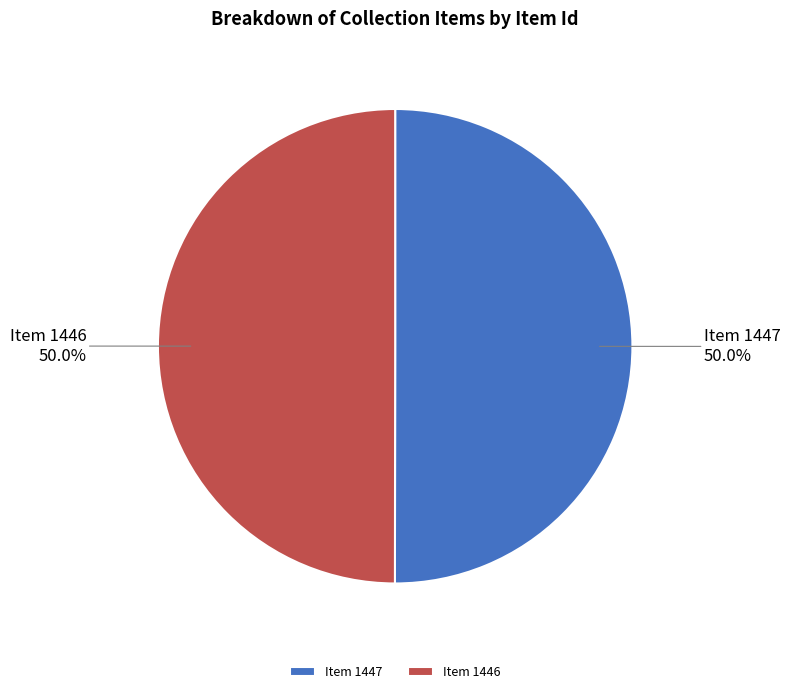

Is it true that Item 1447 is 50% of the pie?

True